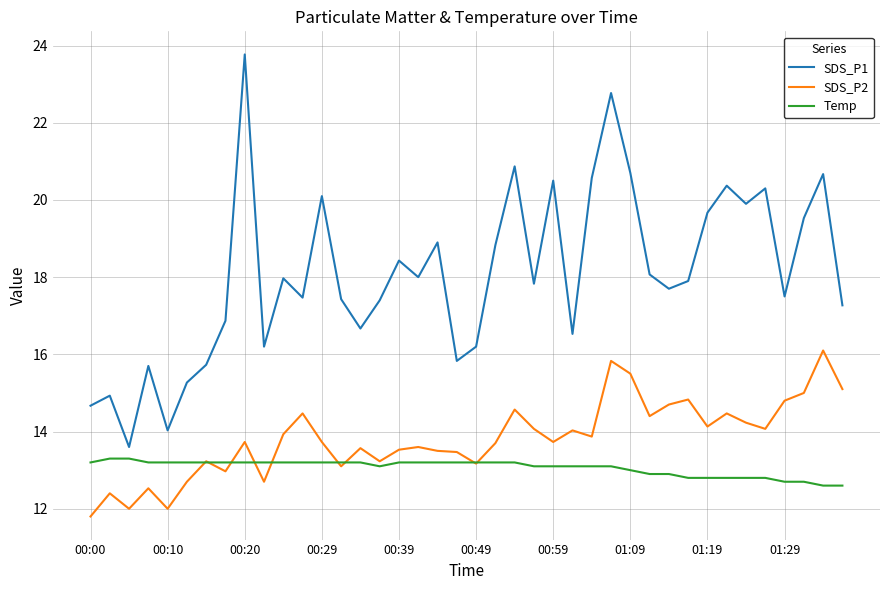

What is the difference between the maximum and minimum values in the Temp series?

0.7